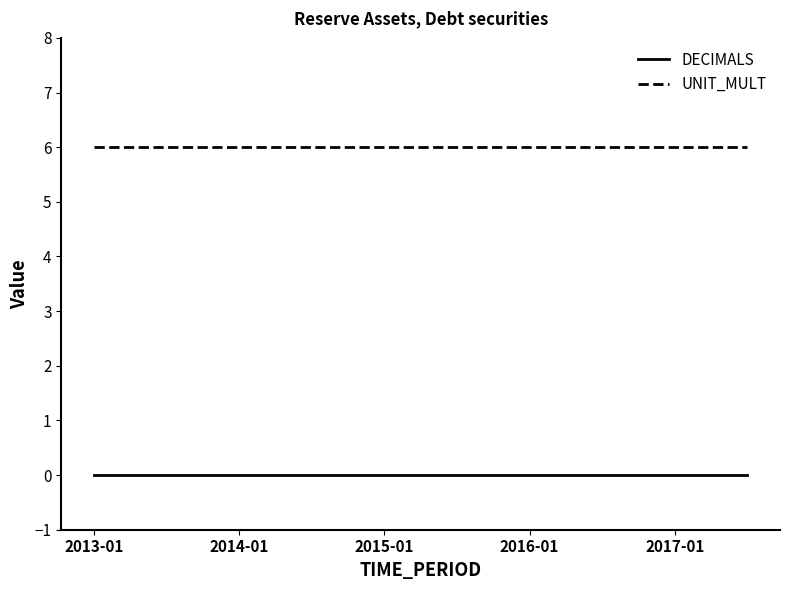

List the series in order of their peak value, highest first.

UNIT_MULT, DECIMALS